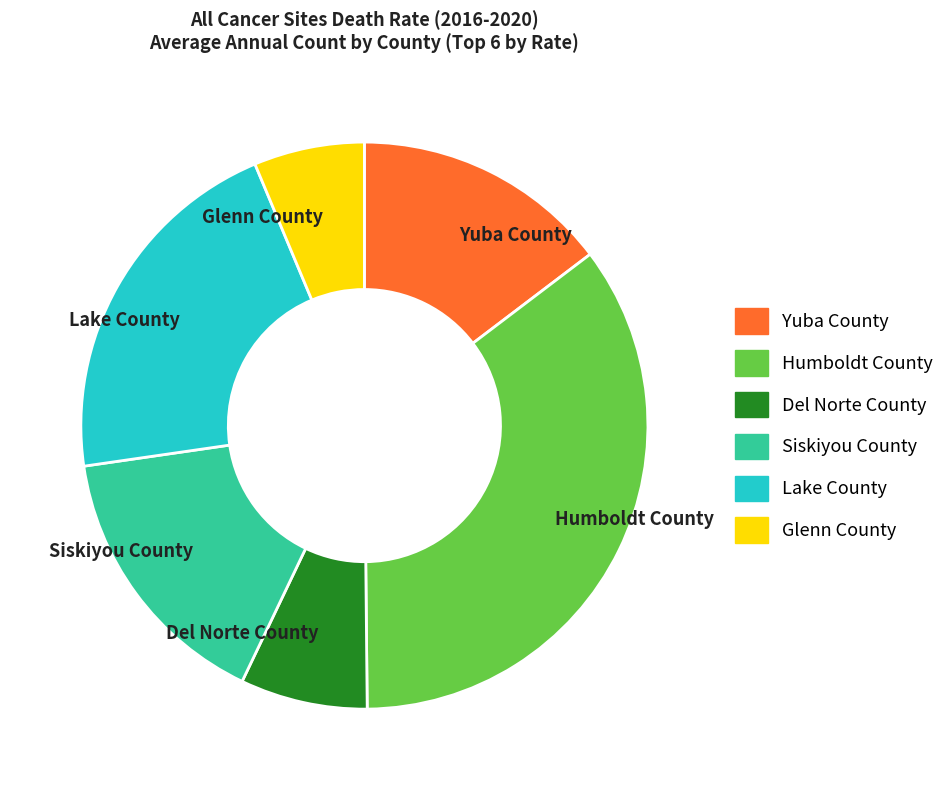

Approximately how many times larger is the value at Lake County compared to Siskiyou County?

1.3